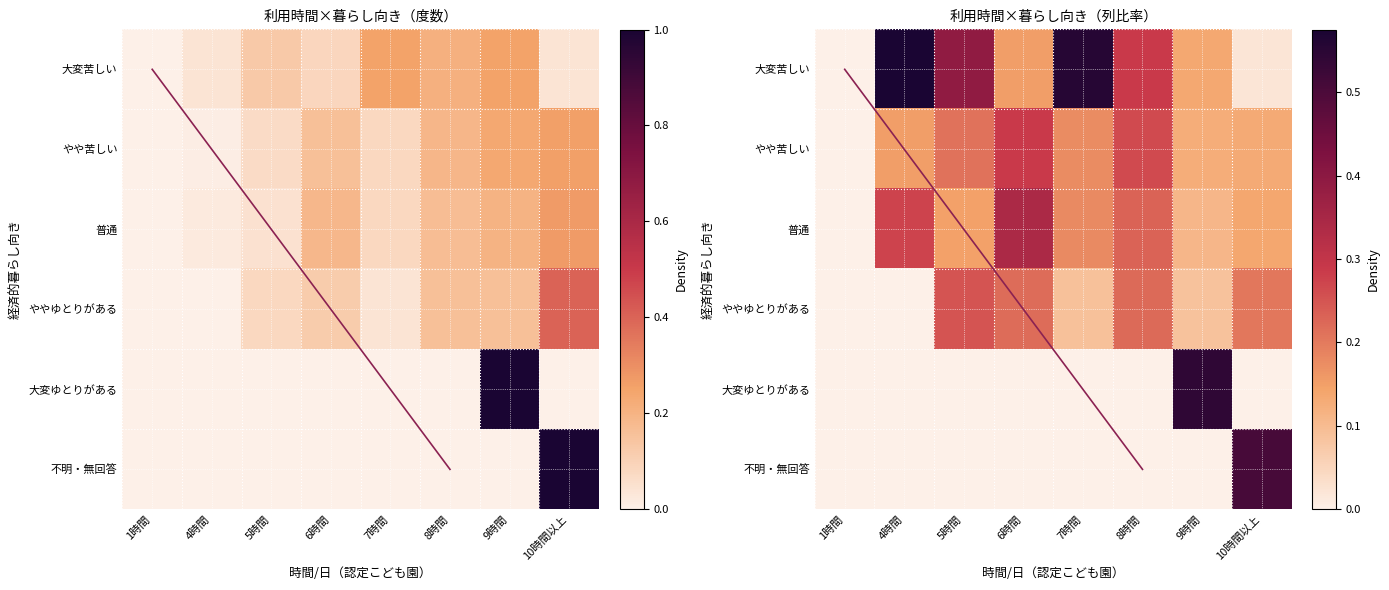

Is it true that 普通 equals 0.3 at 7時間?

False